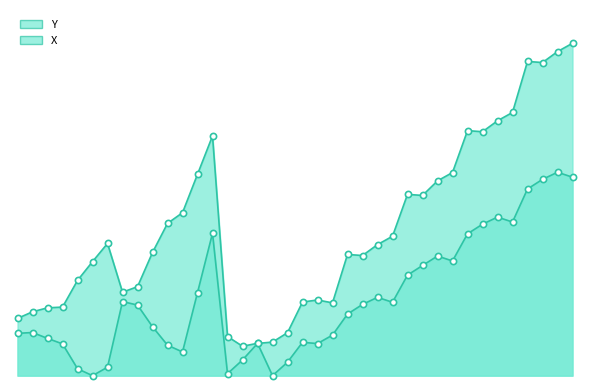

At which category is the sum across all series the highest?

38